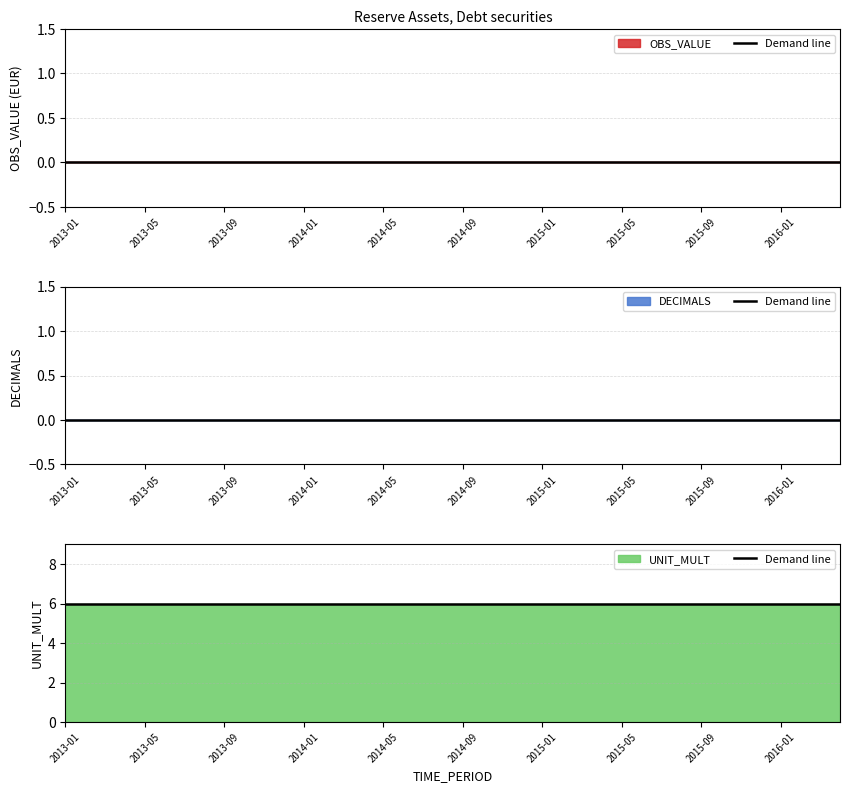

True or false: UNIT_MULT and DECIMALS cross at least once.

False